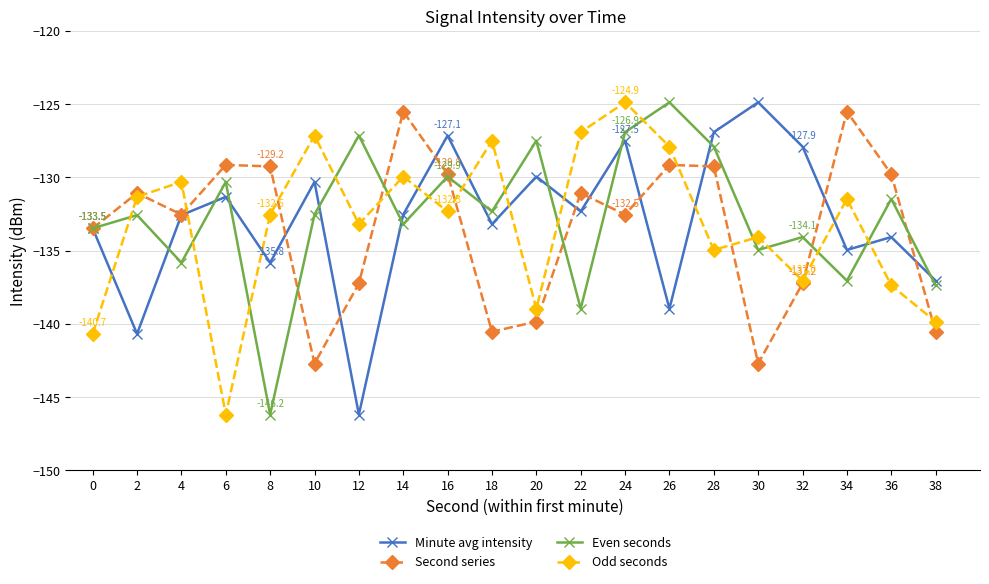

How many data points does each series have?

20